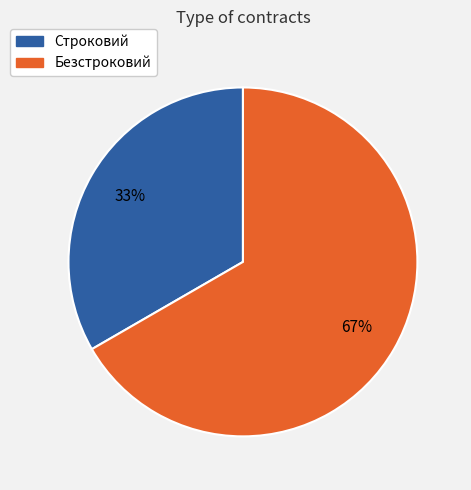

Does Строковий account for over 50% of the chart?

No